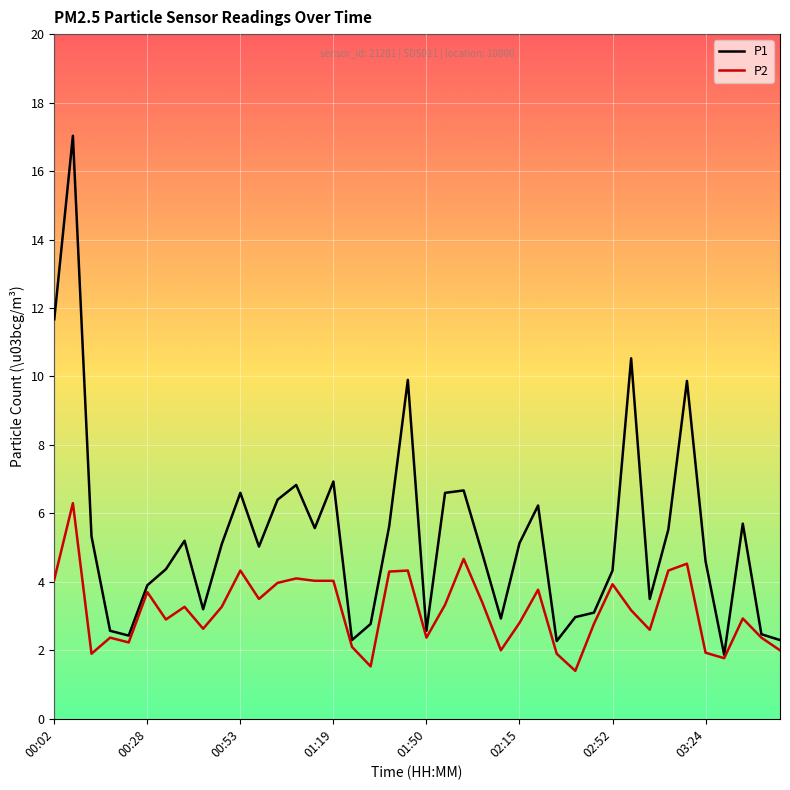

Which series has the largest total across all categories?

P1